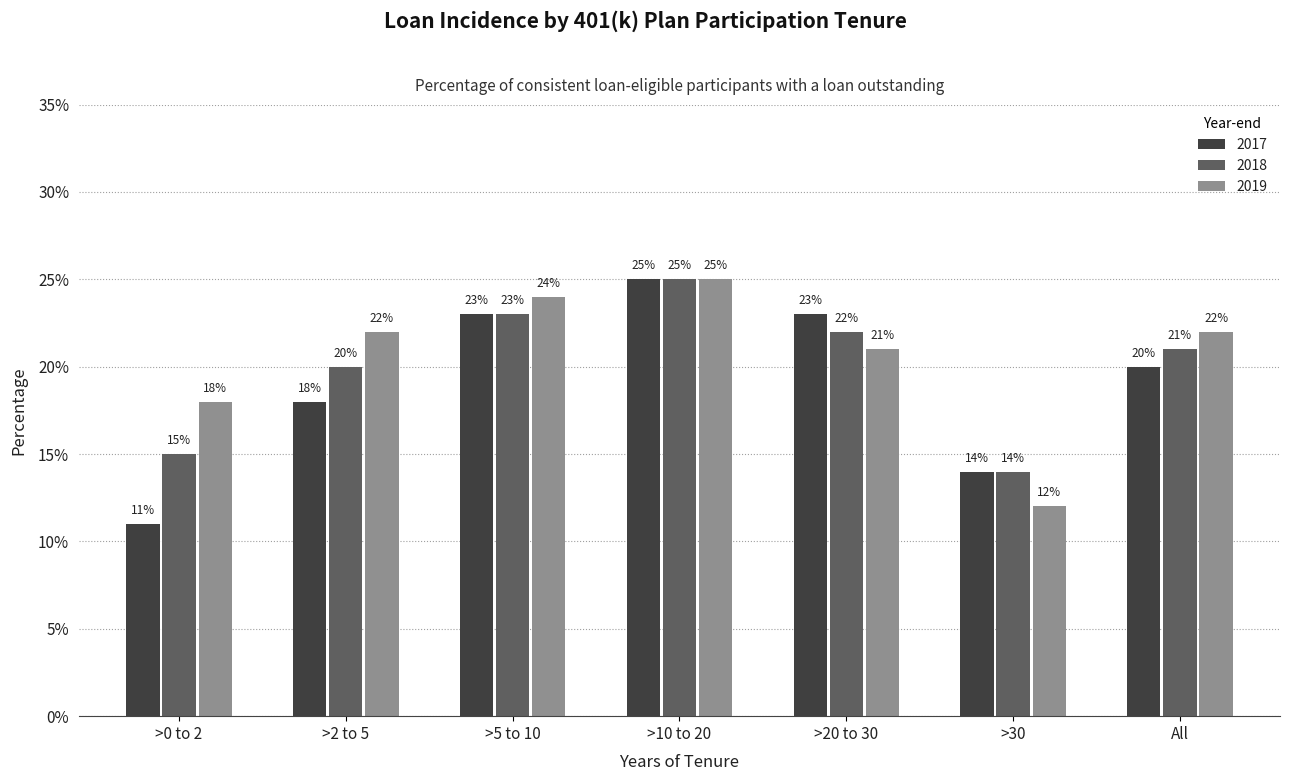

What is the highest value of the 2018 series?

25